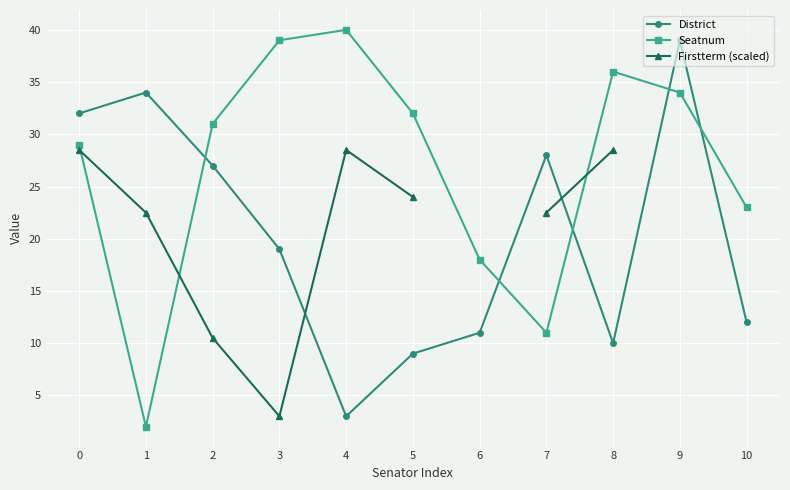

What is the greatest value displayed?

40.0